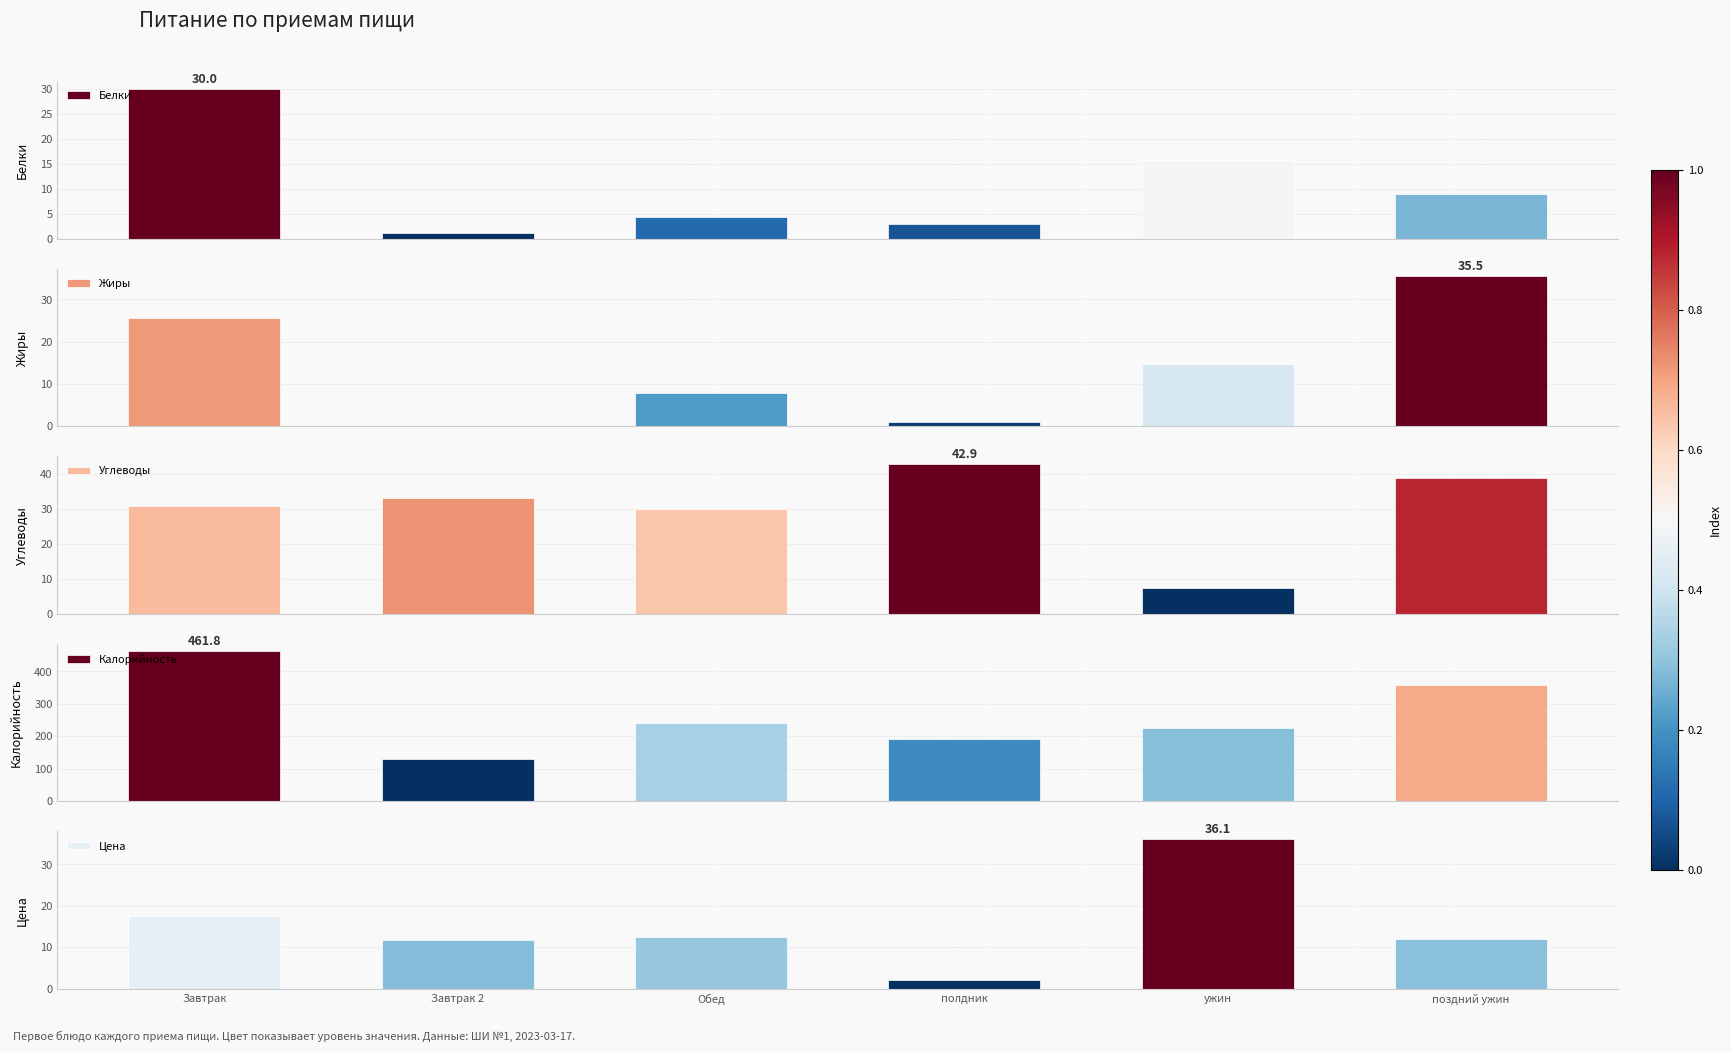

Which series has the largest total across all categories?

Калорийность